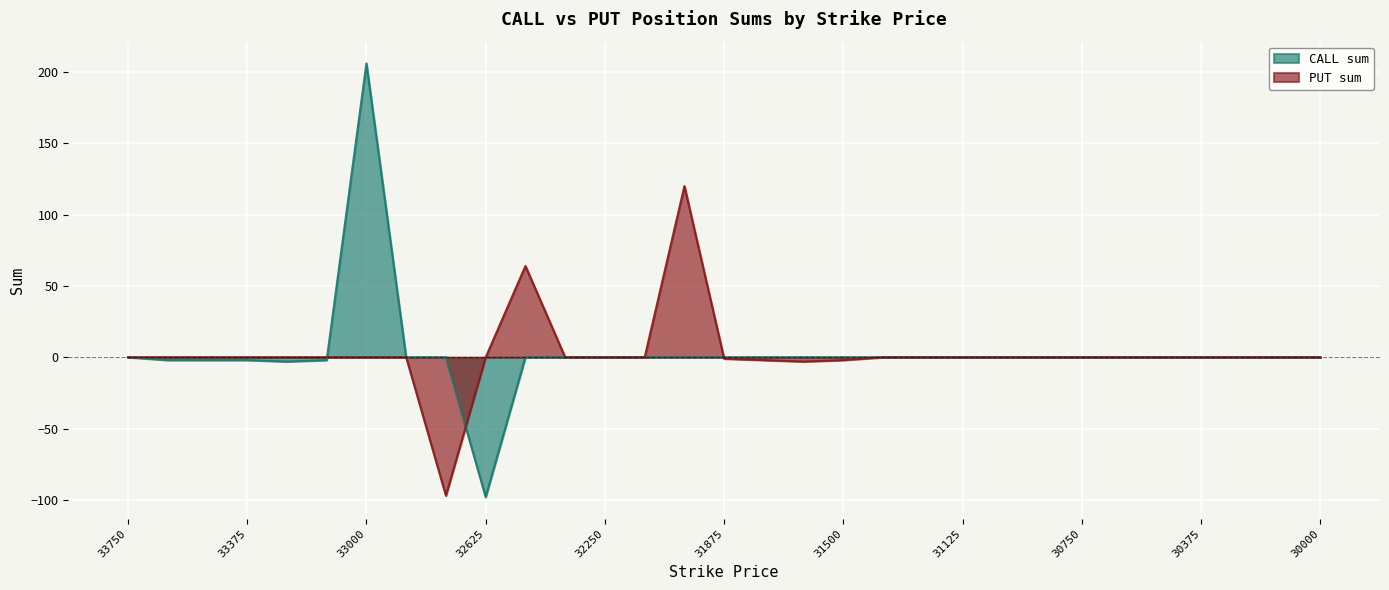

At how many categories does at least one series exceed 164?

1